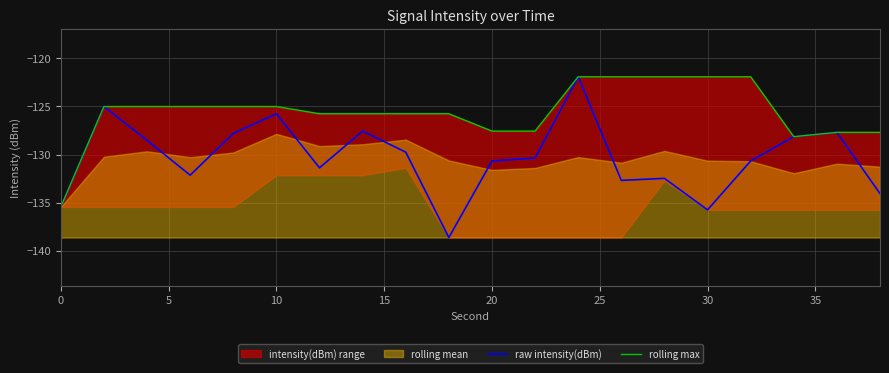

What is the highest value of the raw intensity(dBm) series?

-121.9